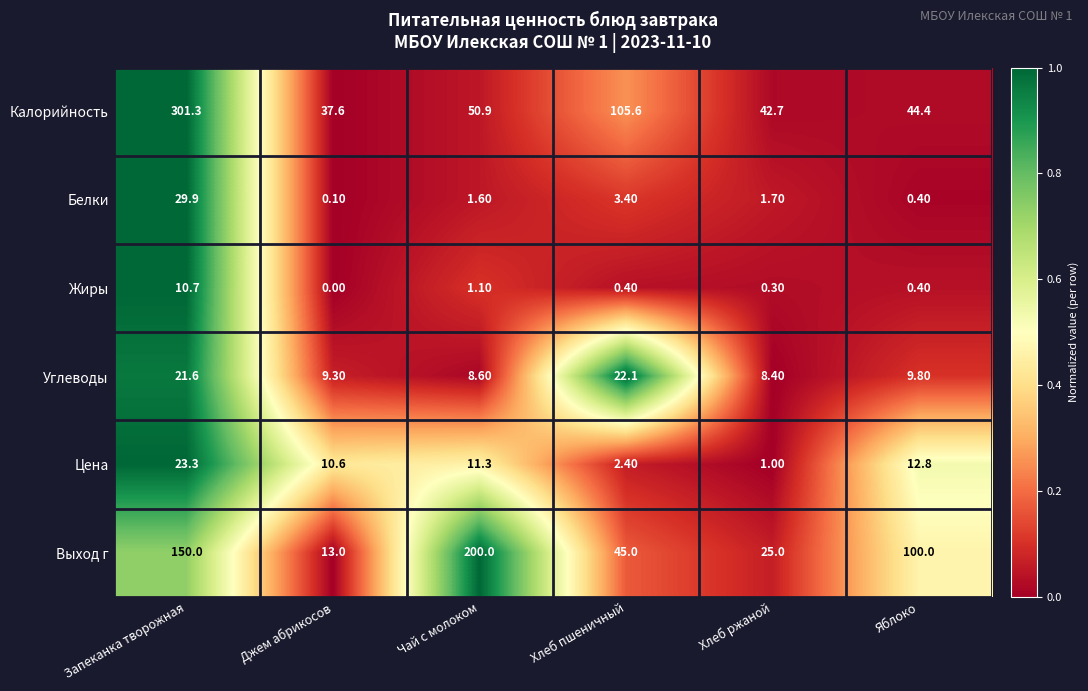

At which category is the sum across all series the highest?

Запеканка творожная